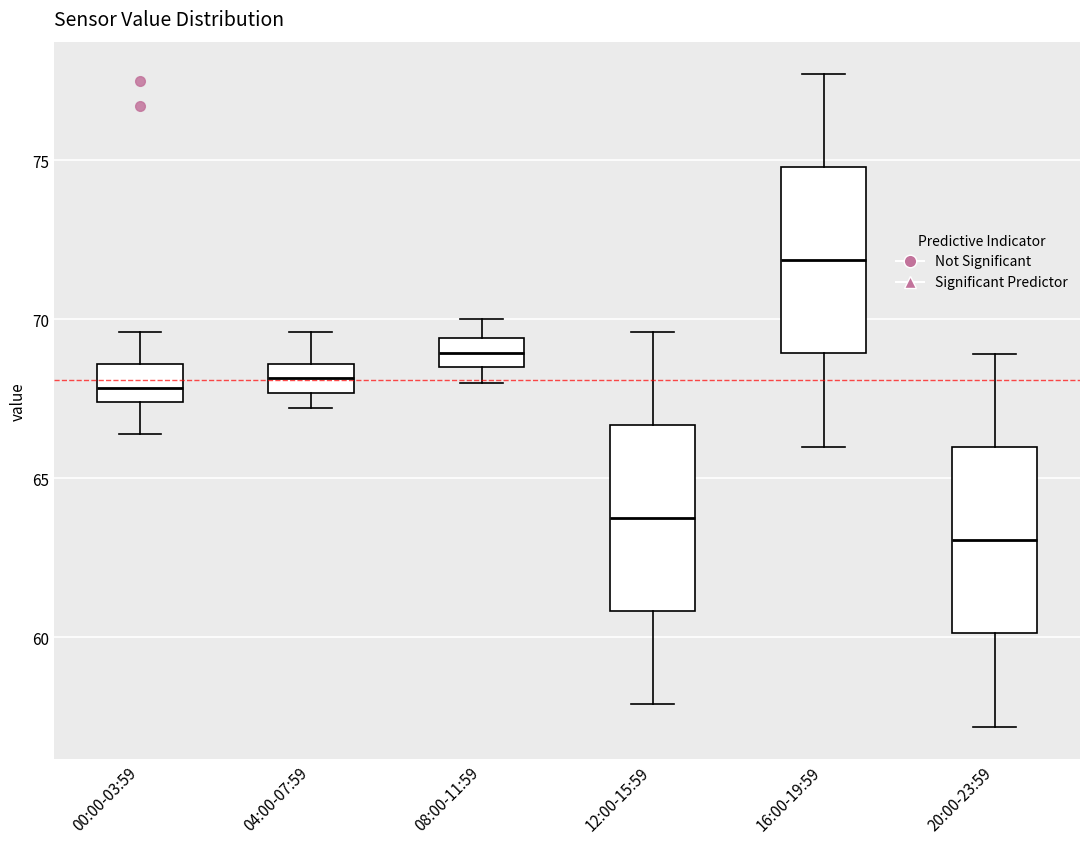

Where is the upper edge of the box for 16:00-19:59 on the y-axis? The values are not printed on the chart, so give them approximately, as read against the axis.

75.0